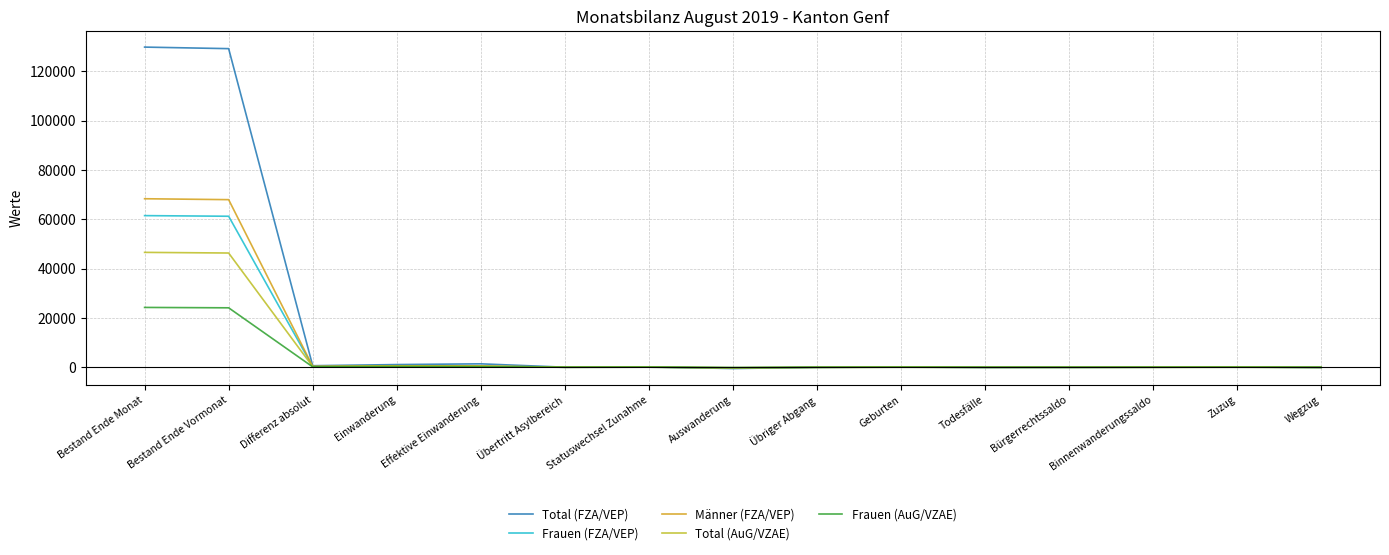

What is the label of the 12th point from the right?

Einwanderung